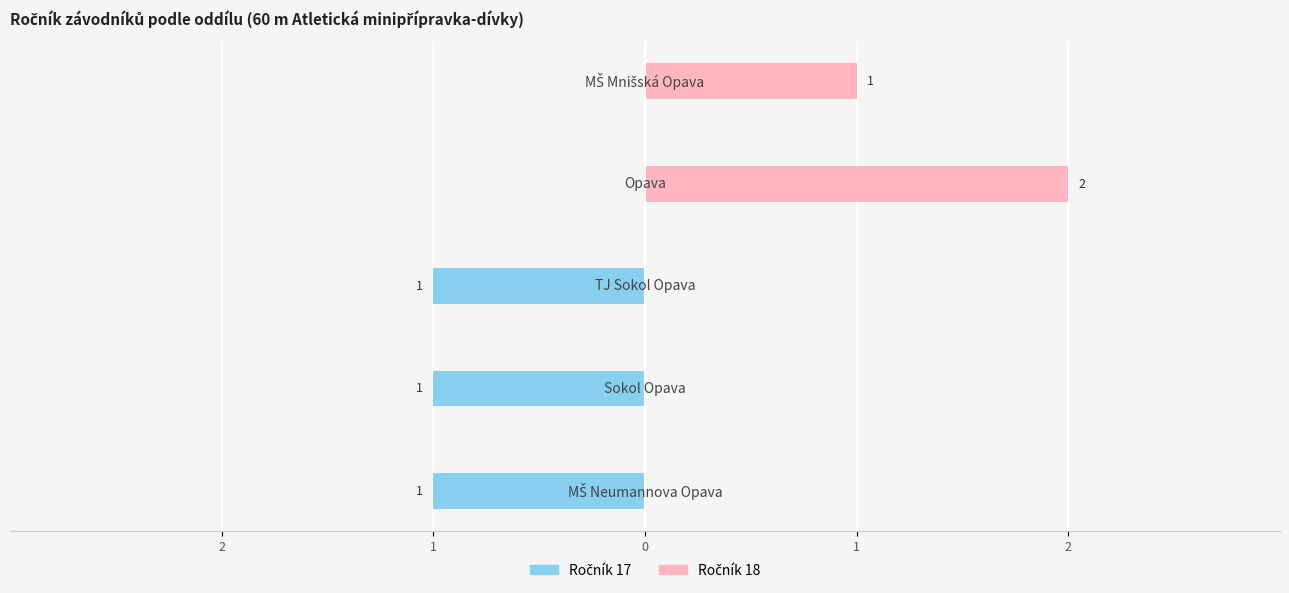

Which series has the largest total across all categories?

Ročník 18